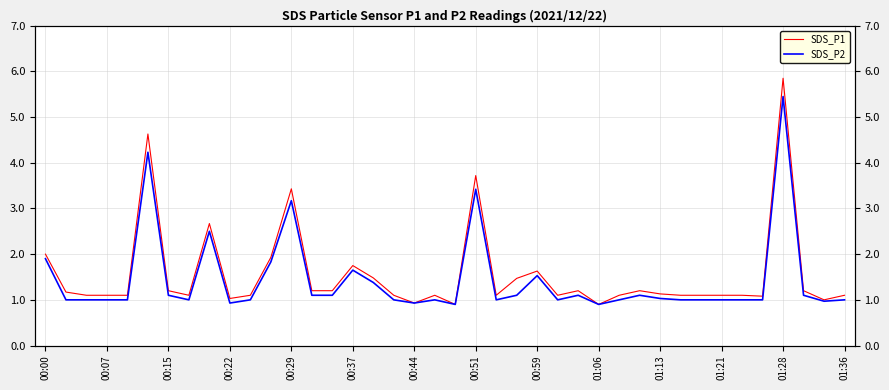

At 34, list the series in order from smallest to largest.

SDS_P2, SDS_P1